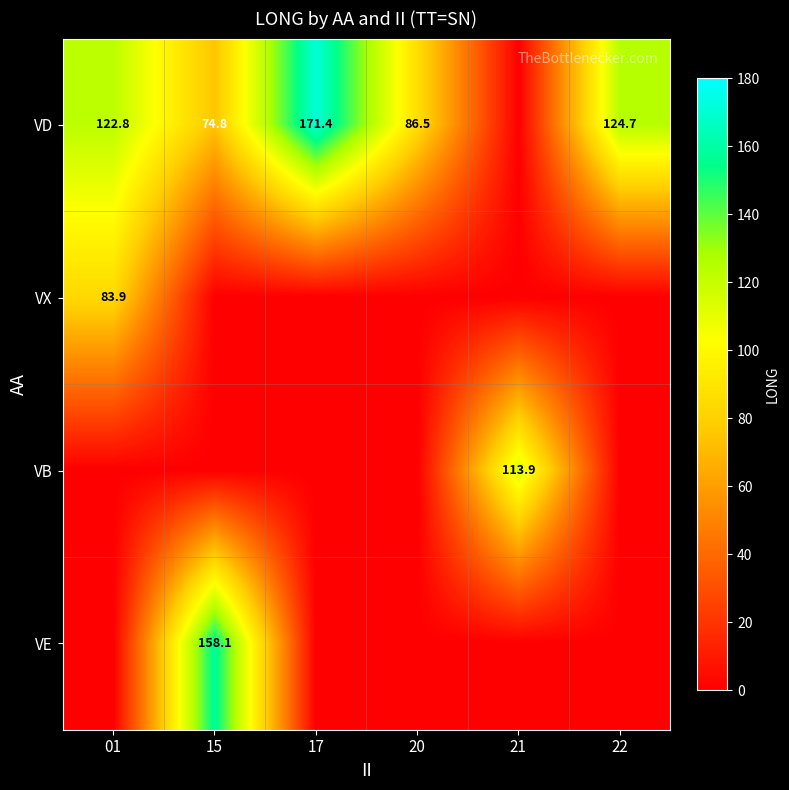

The value of VD at 20 is 86.5. True or false?

True